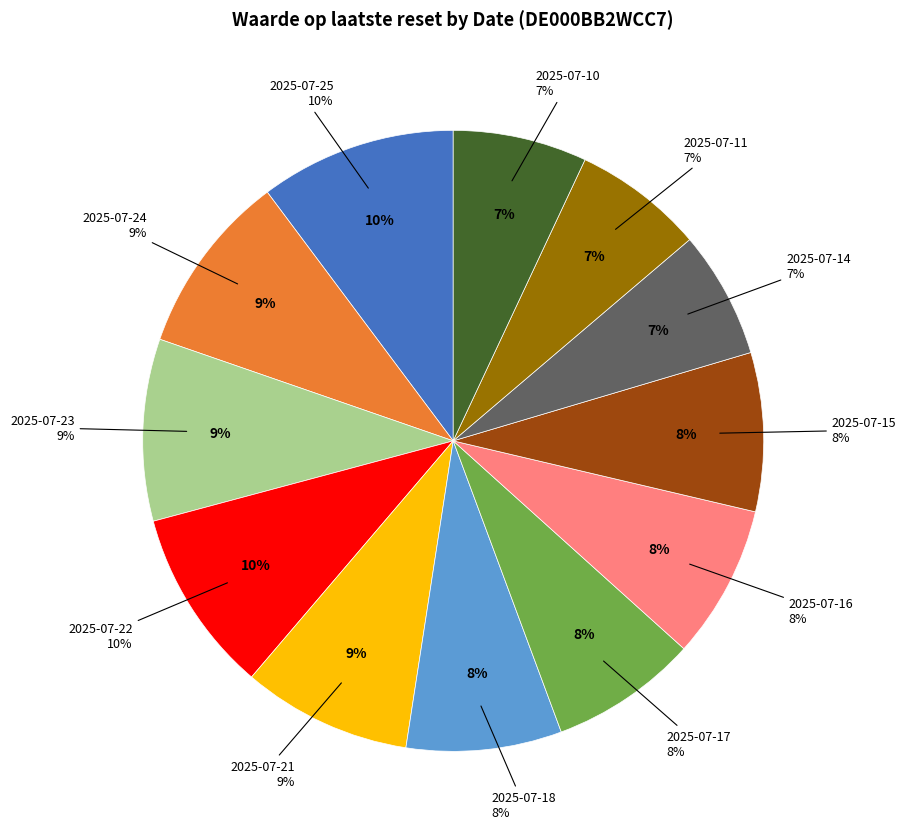

True or false: 2025-07-16 accounts for 8% of the total.

True